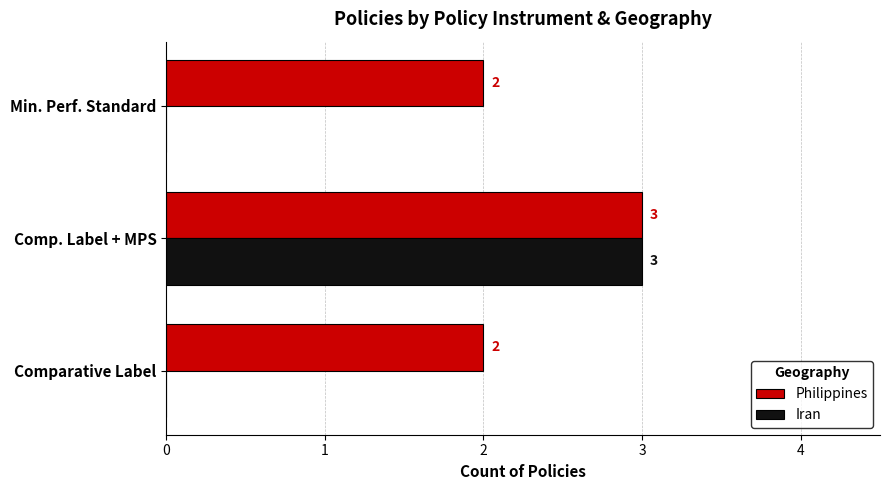

Which series changed the most between Comp. Label + MPS and Min. Perf. Standard?

Iran